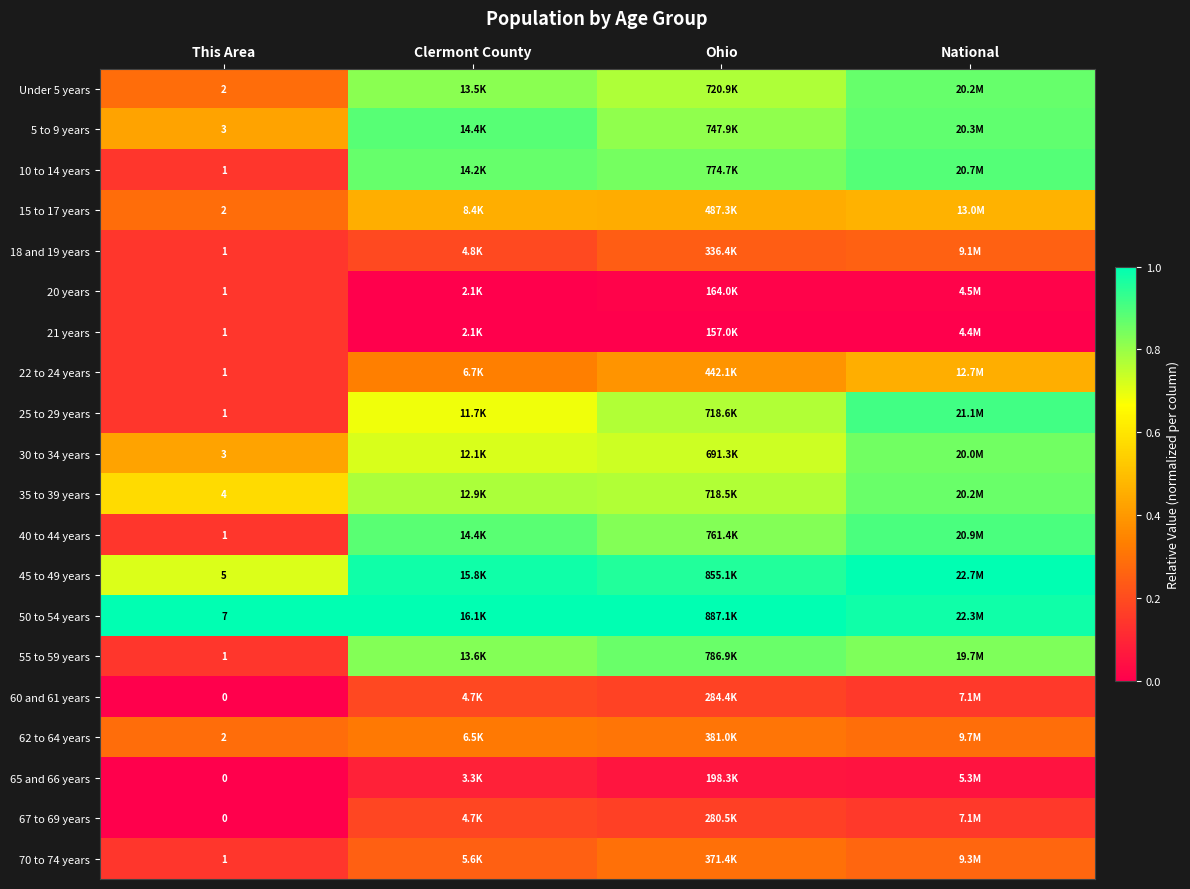

How many data points does each series have?

4